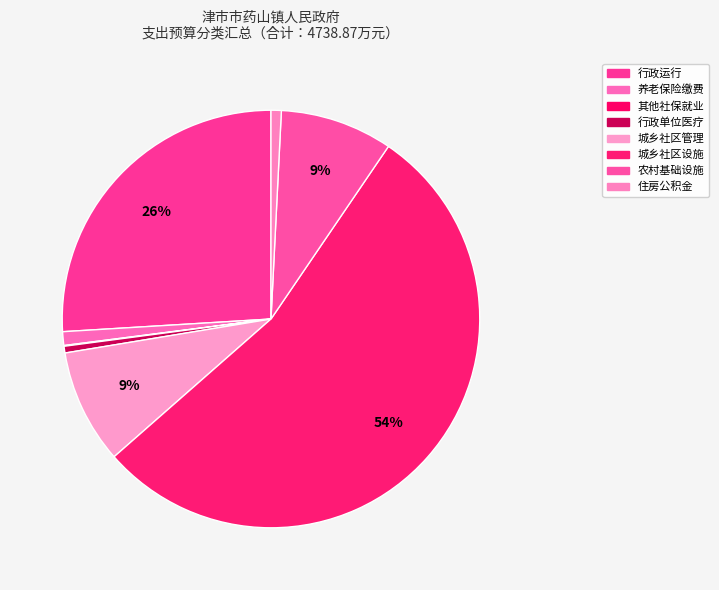

Count the number of slices in the pie.

8